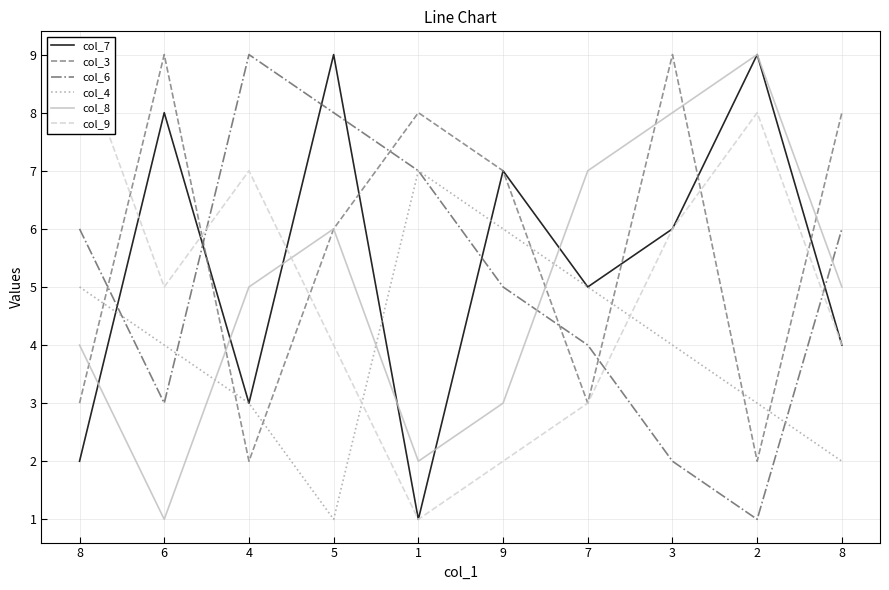

What is the sum of the col_4 values at 3 and 1?

11